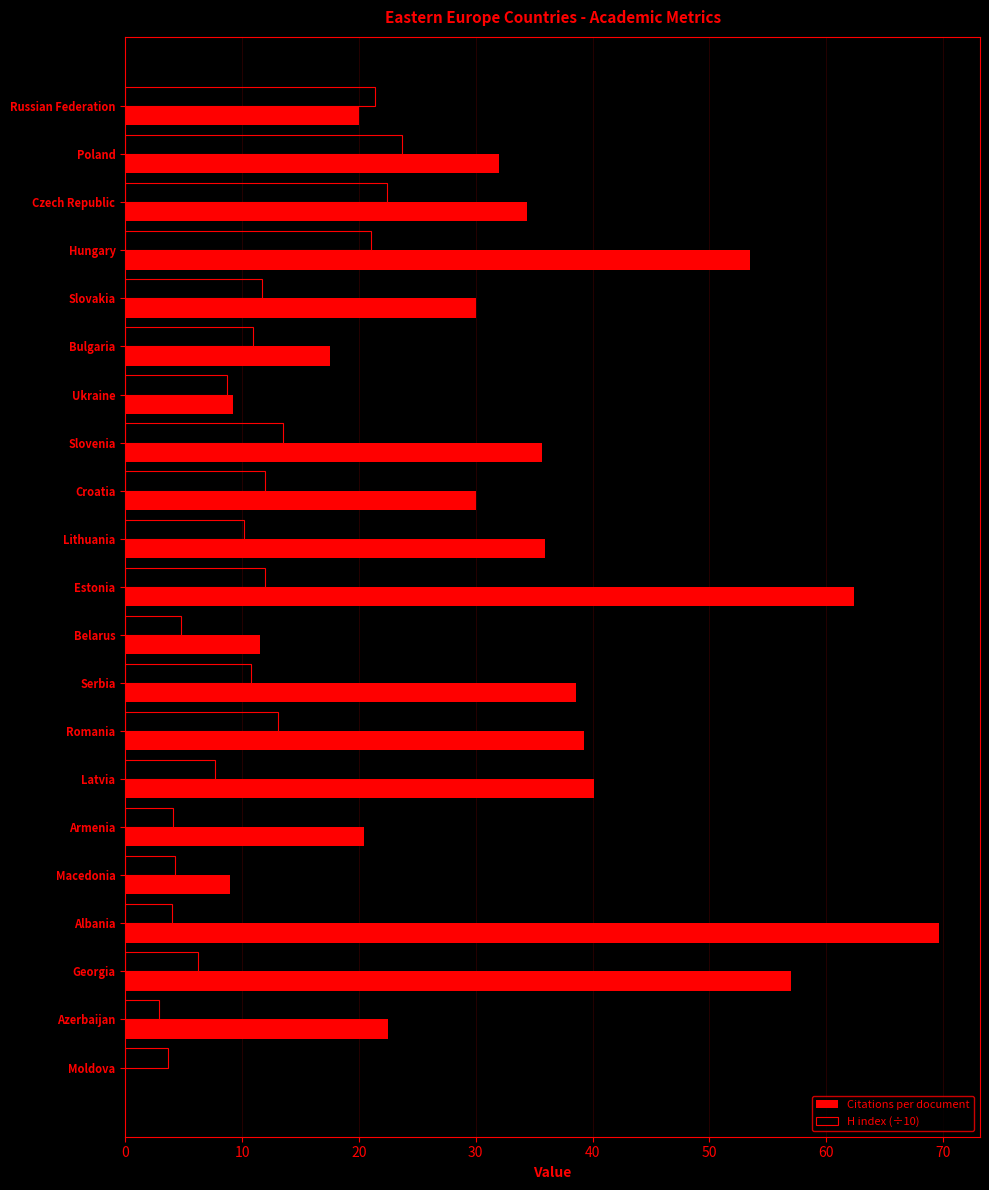

What is the sum of the H index (÷10) values at Bulgaria and Ukraine?

19.6